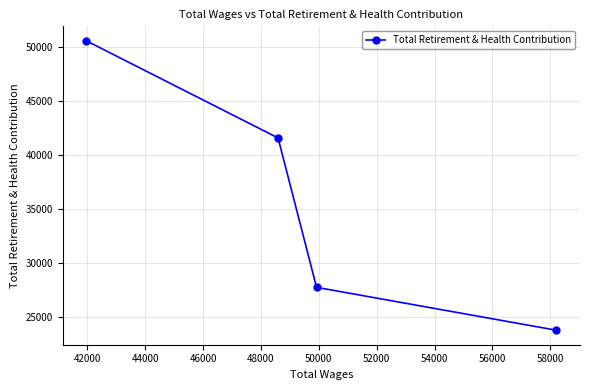

Is this an area chart (filled region under the line)?

No